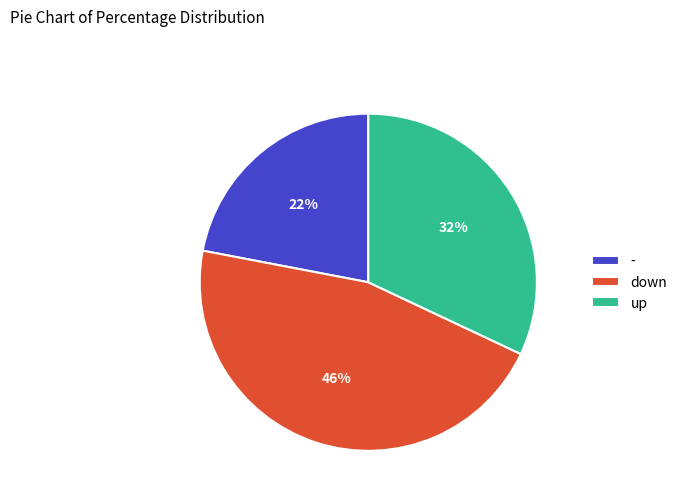

Which category has the smallest portion of the pie?

-